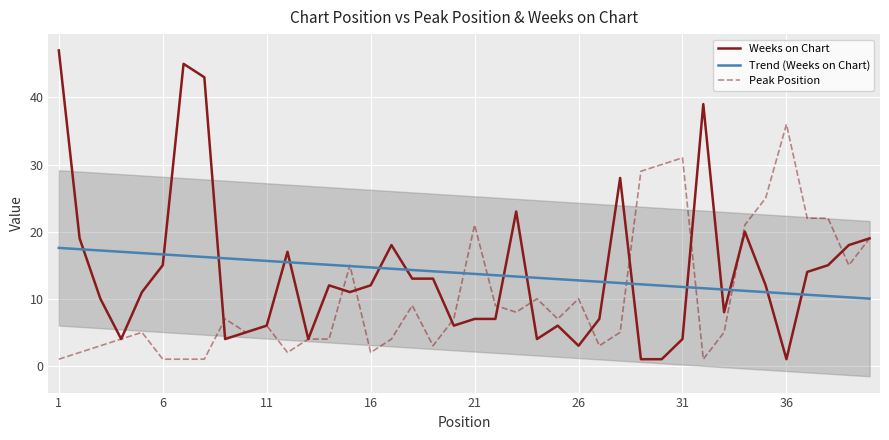

Which category has the highest value in the Peak Position series?

36